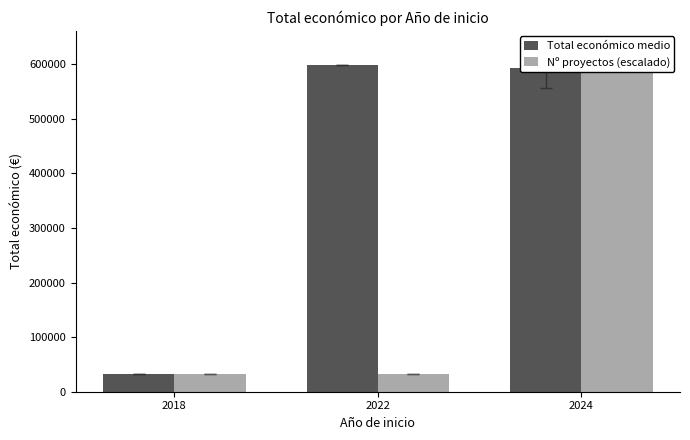

Which has a higher value, 2024 or 2022?

2022